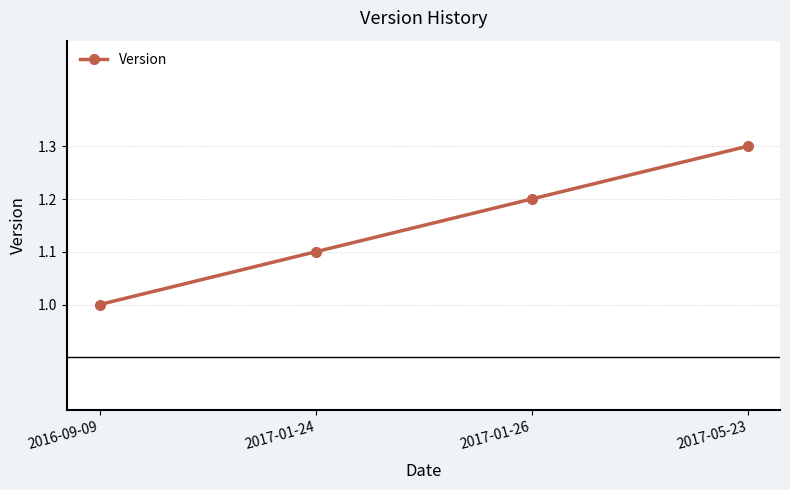

What is the greatest value displayed?

1.3